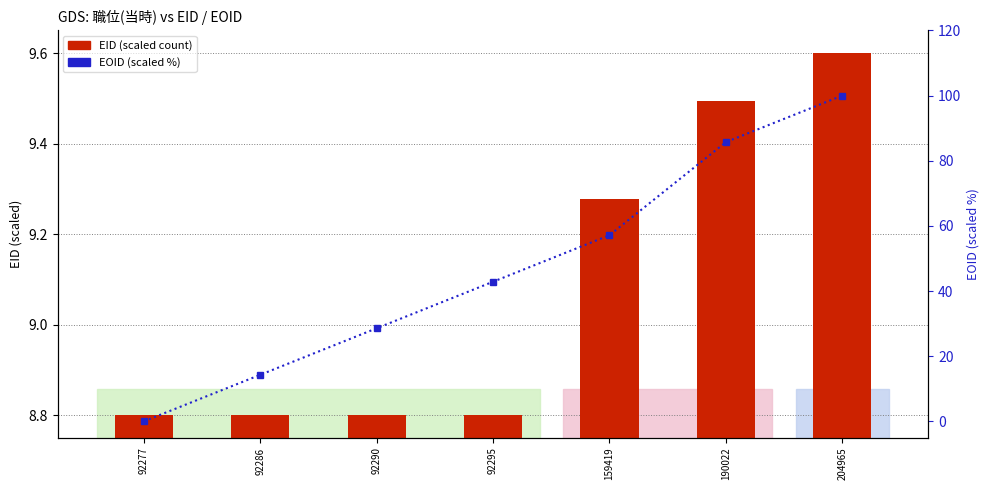

List the series in order of their overall mean, highest first.

EOID (scaled %), EID (scaled)